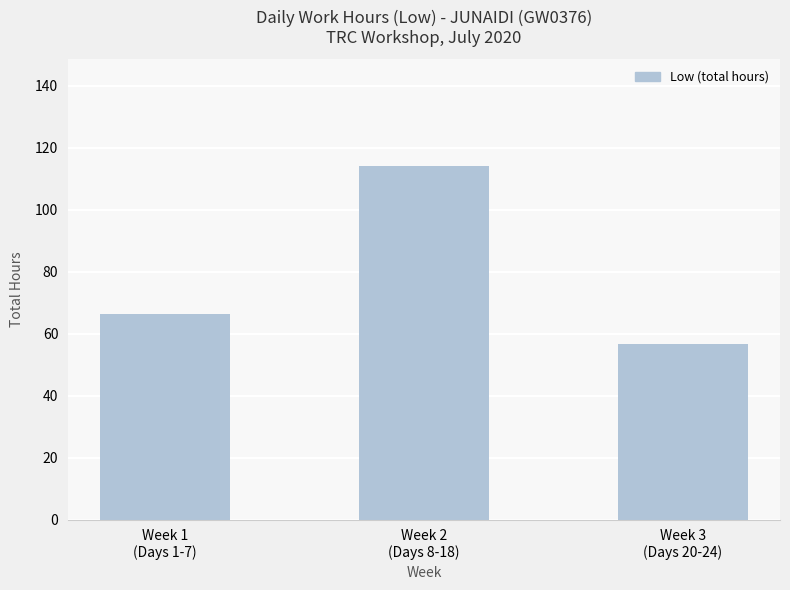

True or false: the data shows 56.6 at Week 3
(Days 20-24).

True